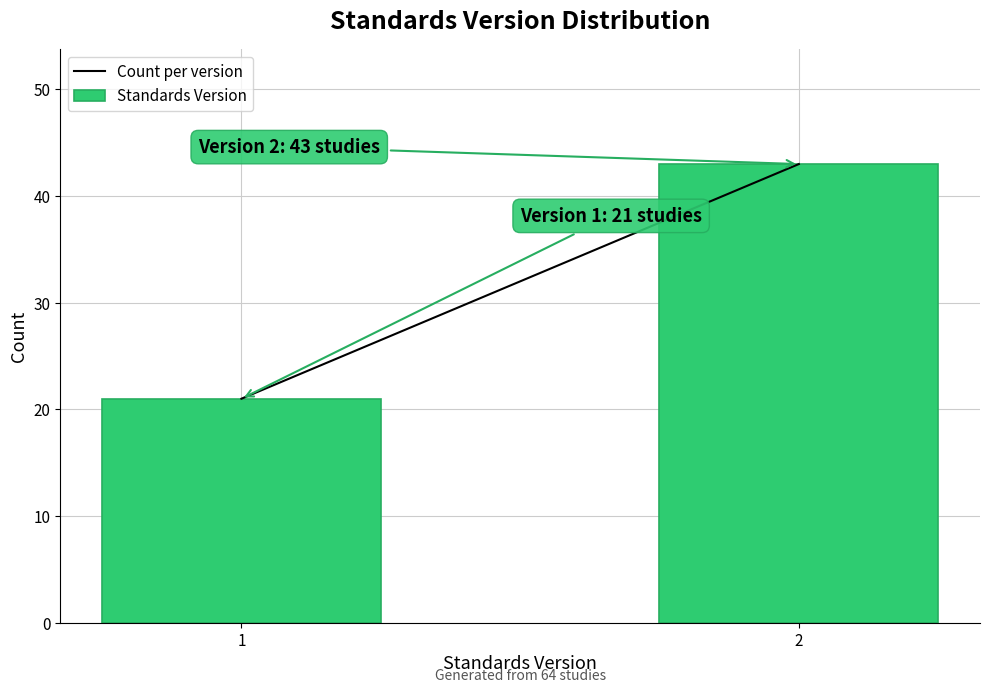

Reading right to left, list all the values displayed in this chart.

43	21